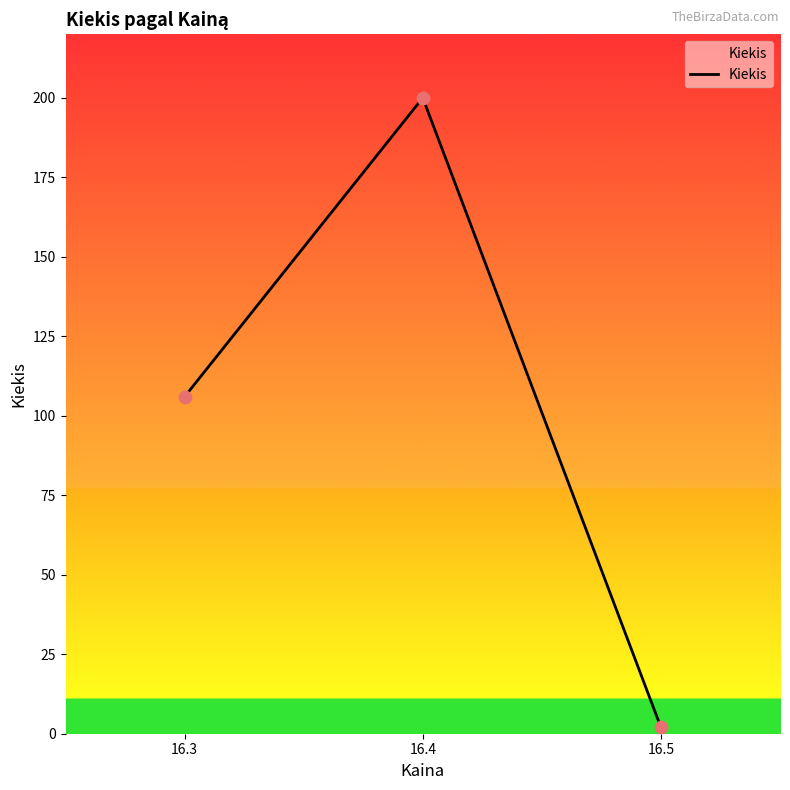

Between 16.5 and 16.3, which is larger?

16.3